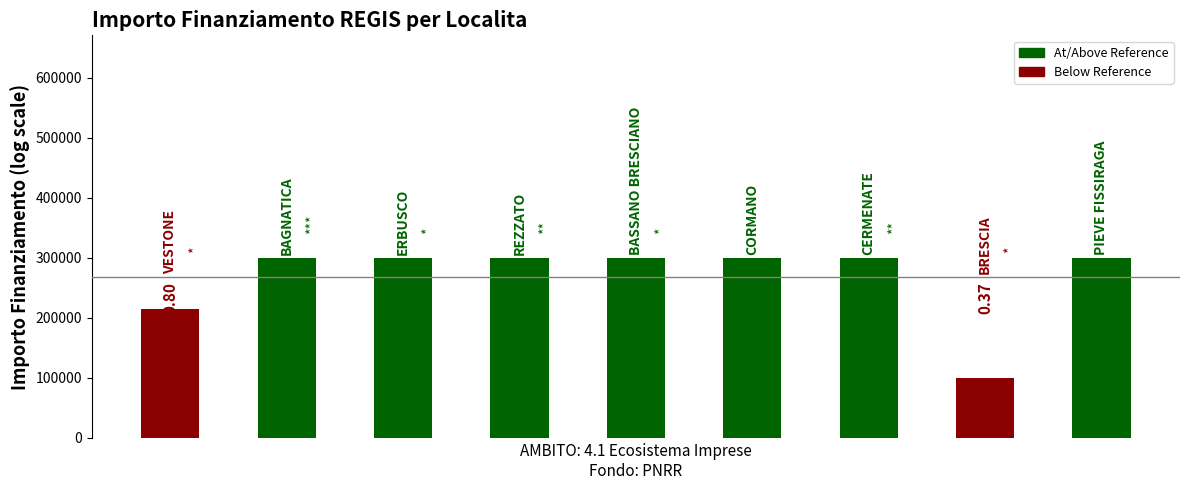

Rank the categories by value from lowest to highest.

7, 0, 1, 2, 3, 4, 5, 6, 8